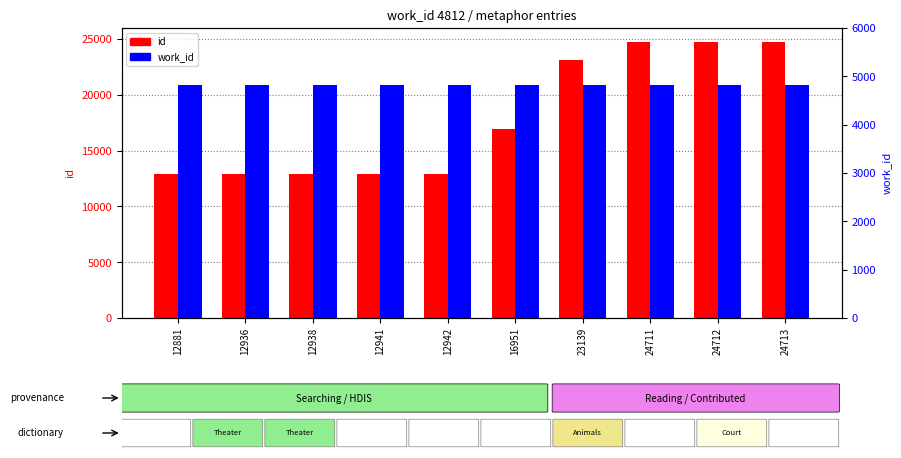

At which label is work_id closest to 4812?

12881